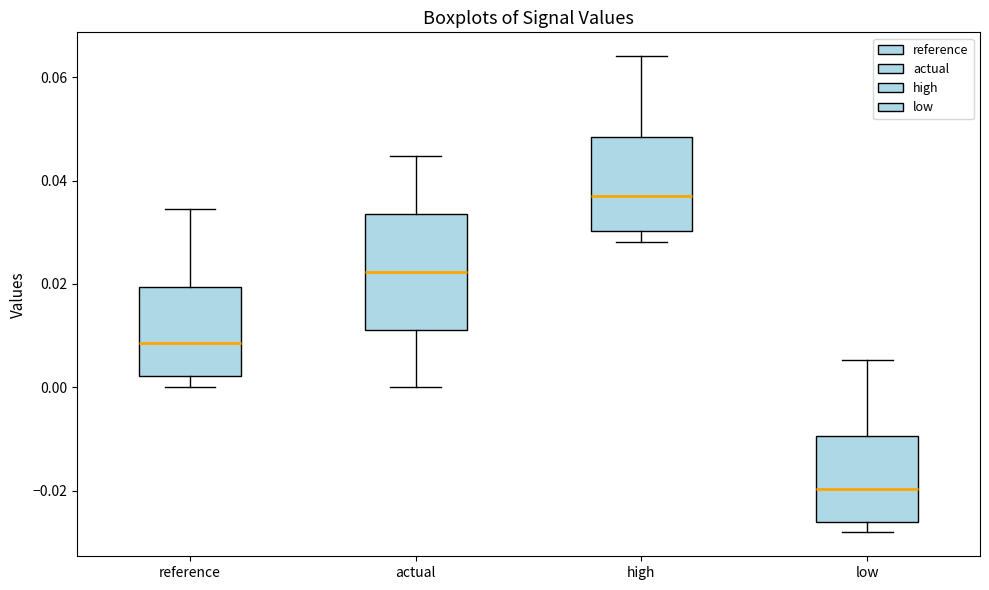

Where is the lower edge of the box for actual on the y-axis? The values are not printed on the chart, so give them approximately, as read against the axis.

0.012